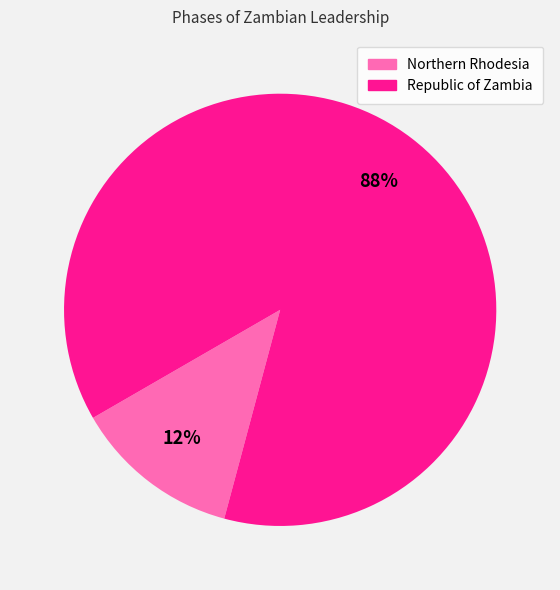

Rank the categories by value from highest to lowest.

Republic of Zambia, Northern Rhodesia